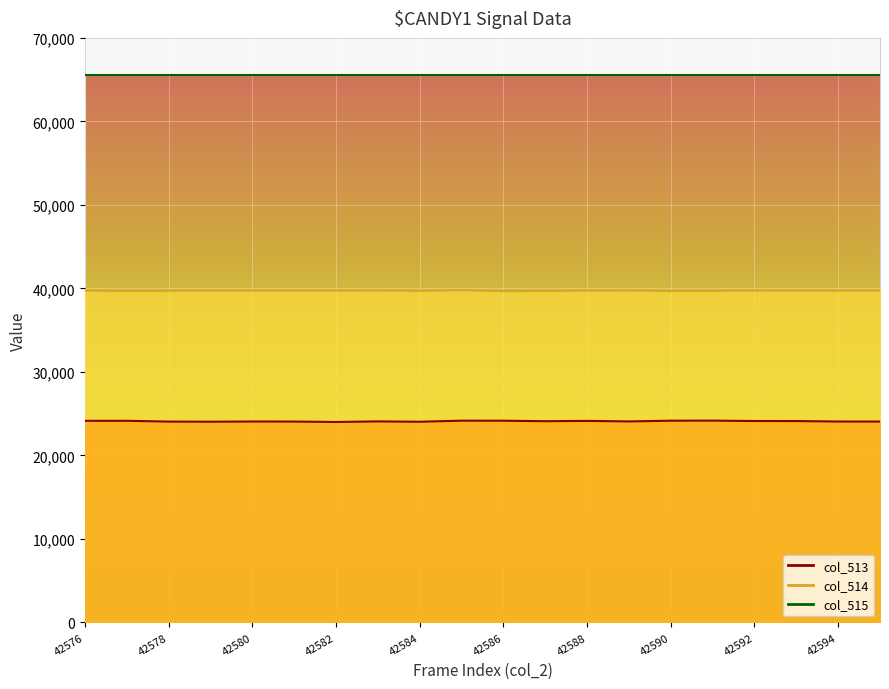

True or false: col_513 and col_514 line intersect in this chart.

False